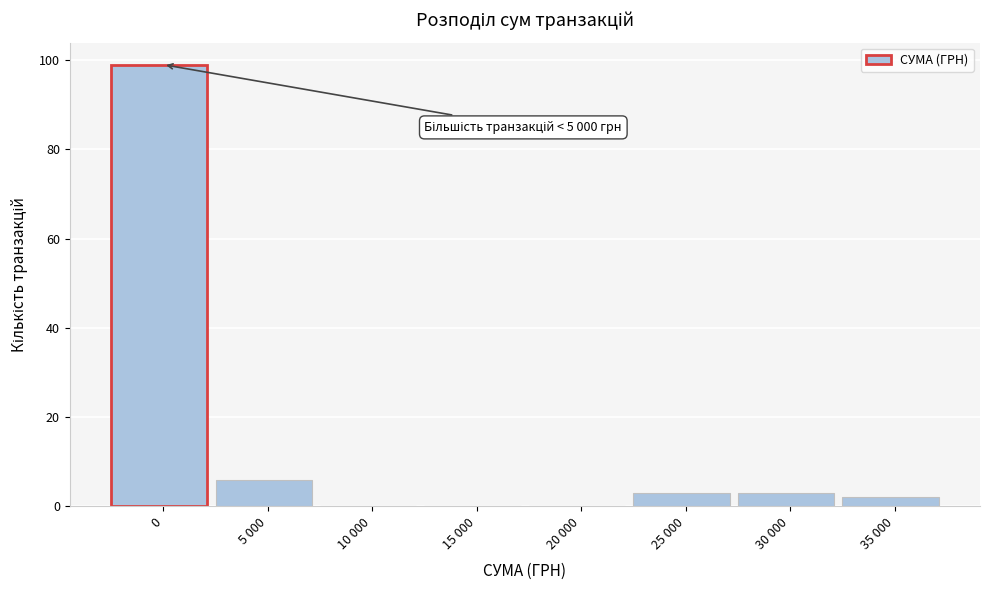

Reading left to right, list all the values displayed in this chart.

0=99	5 000=6	10 000=0	15 000=0	20 000=0	25 000=3	30 000=3	35 000=2